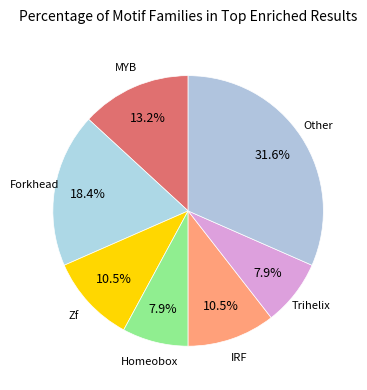

How many segments does this pie chart have?

7